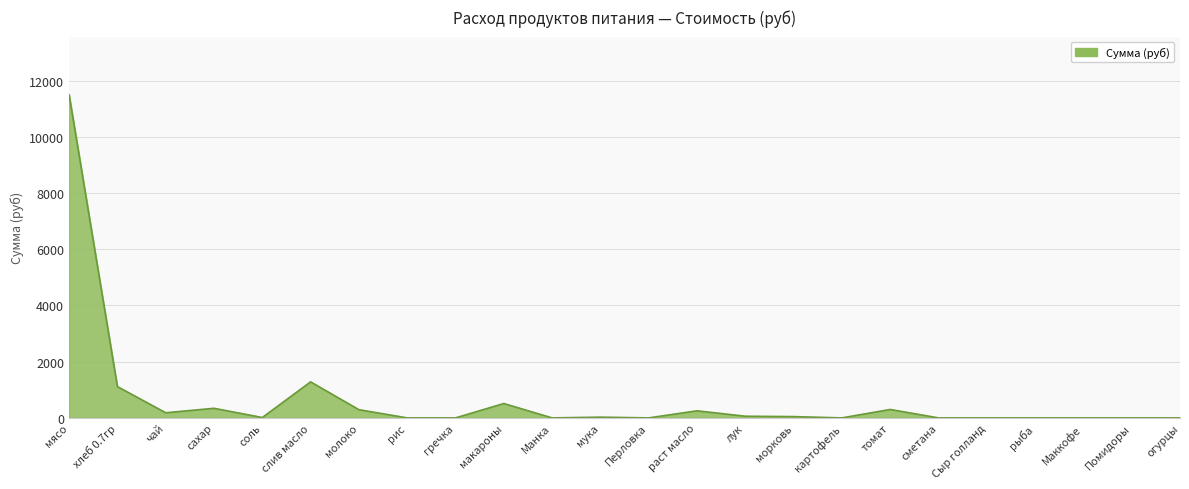

What is the difference between the maximum and minimum values?

11497.5